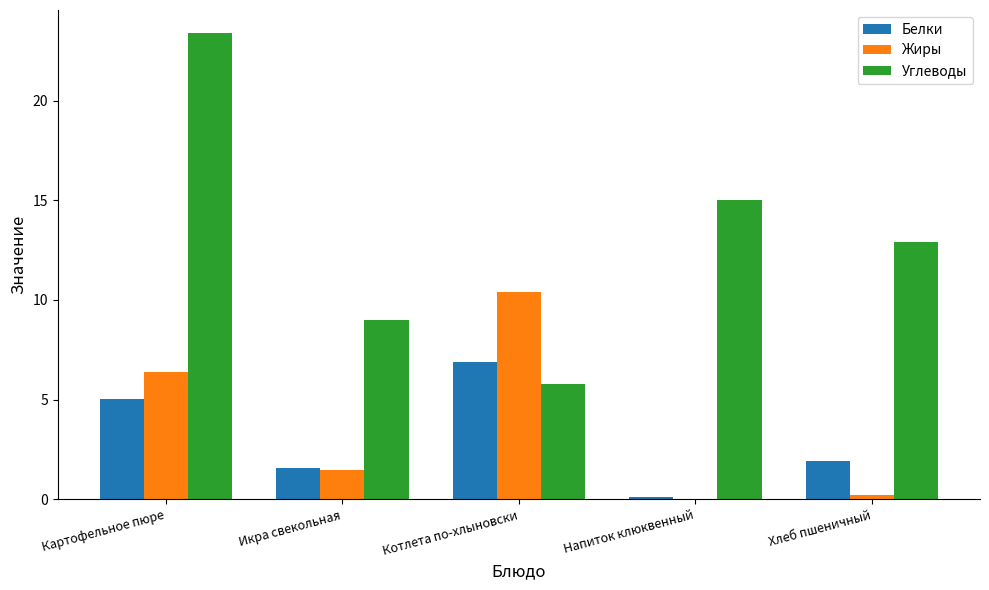

Reading left to right, transcribe all the data shown in this chart.

Белки: 5.0	1.6	6.9	0.1	1.9
Жиры: 6.4	1.4	10.4	0.0	0.2
Углеводы: 23.4	9.0	5.8	15.0	12.9